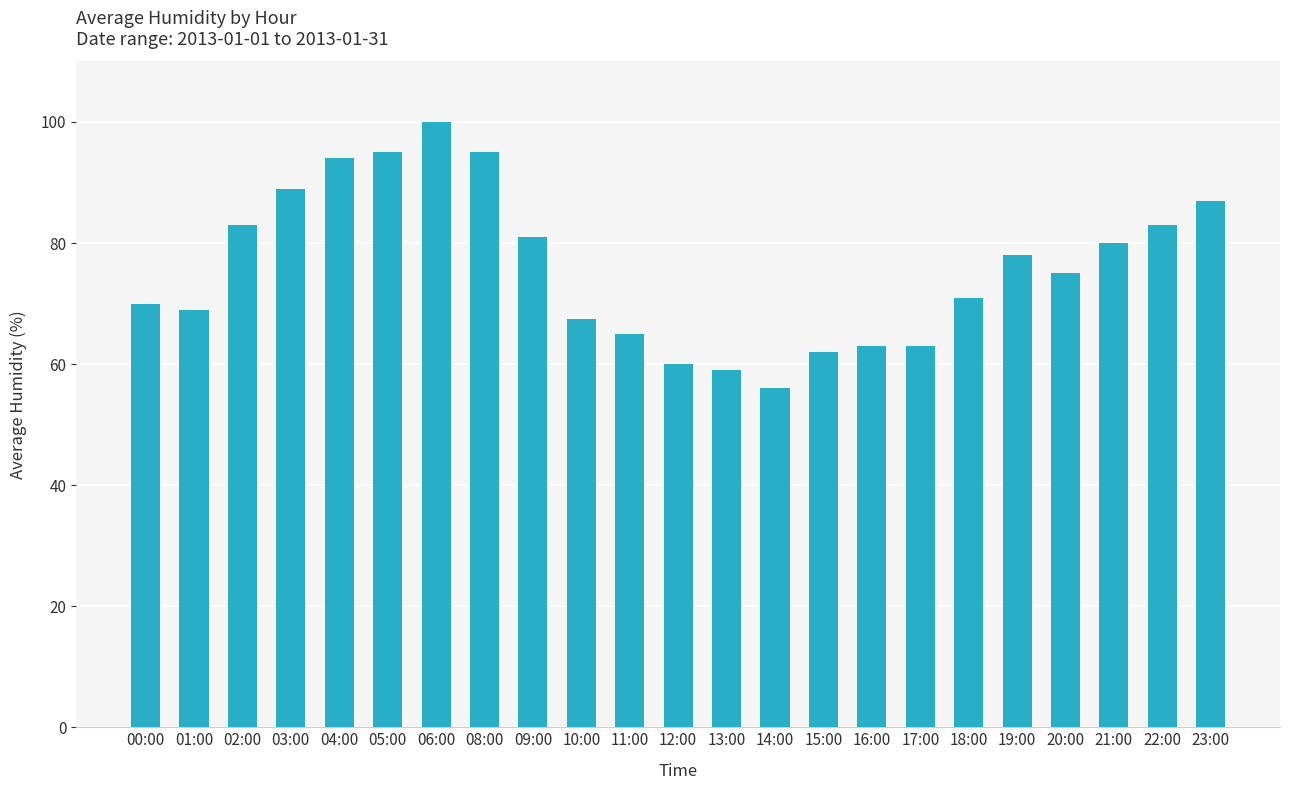

Read the value at 06:00.

100.0